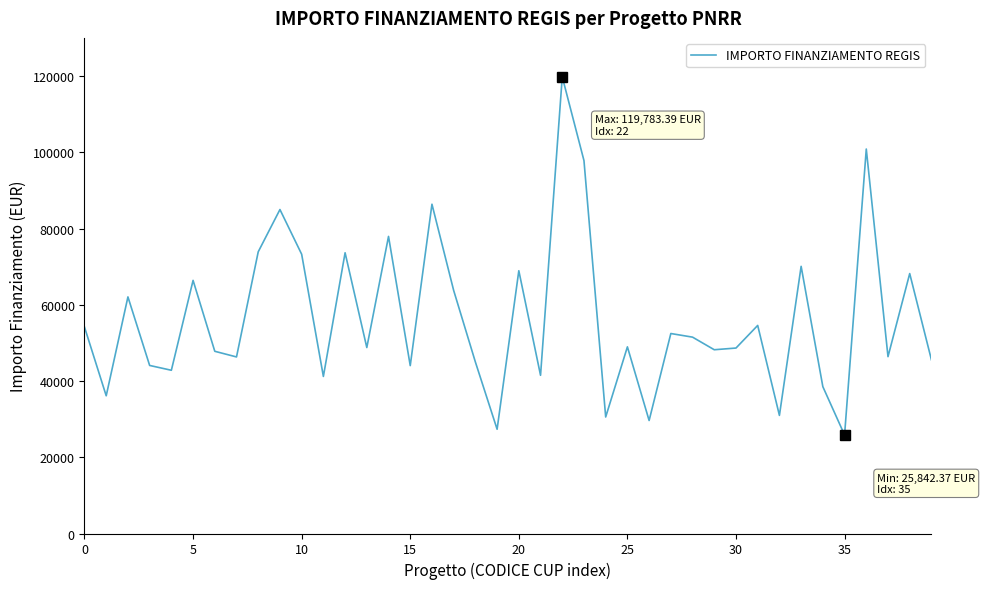

What is the minimum value shown in the chart?

25842.4